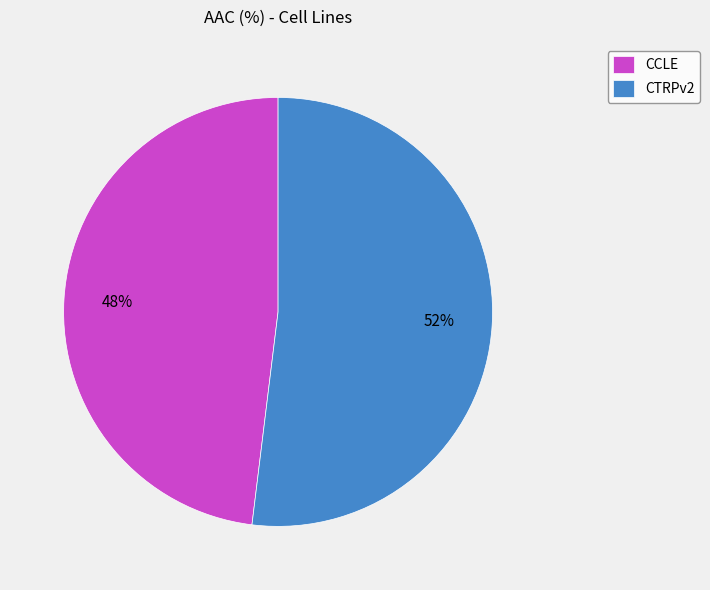

What is the largest slice in the pie chart?

CTRPv2